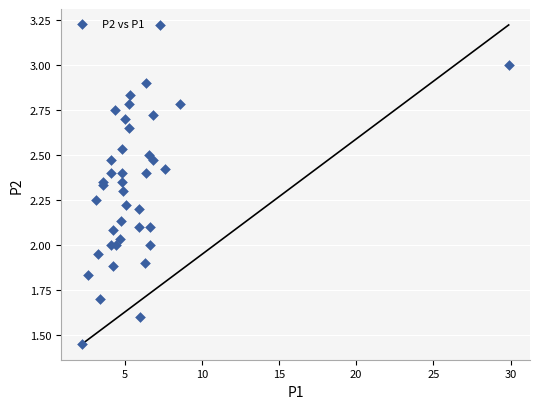

What is the range of X values (max minus min)?

27.6